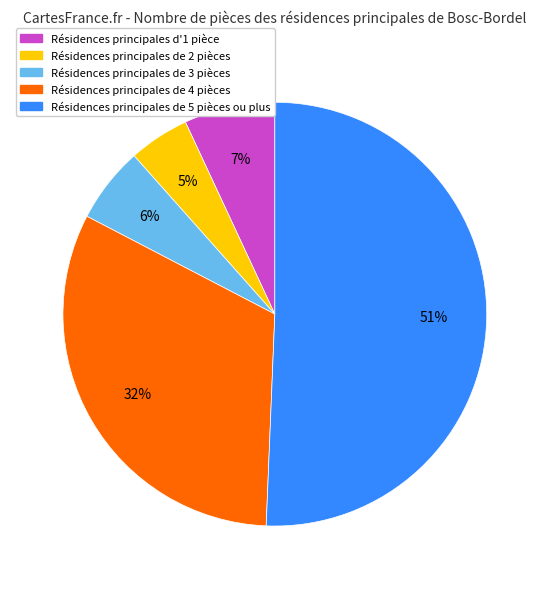

Is there any slice that represents more than half of the pie?

Yes